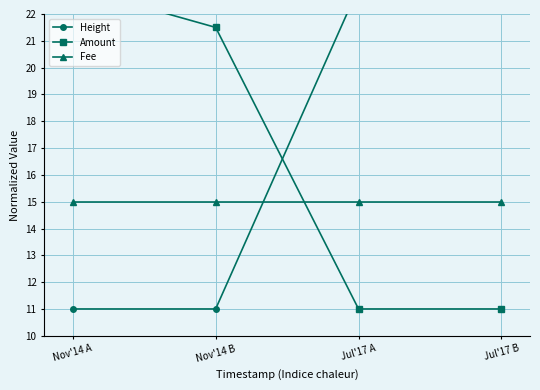

Which series has the widest spread of values?

Height